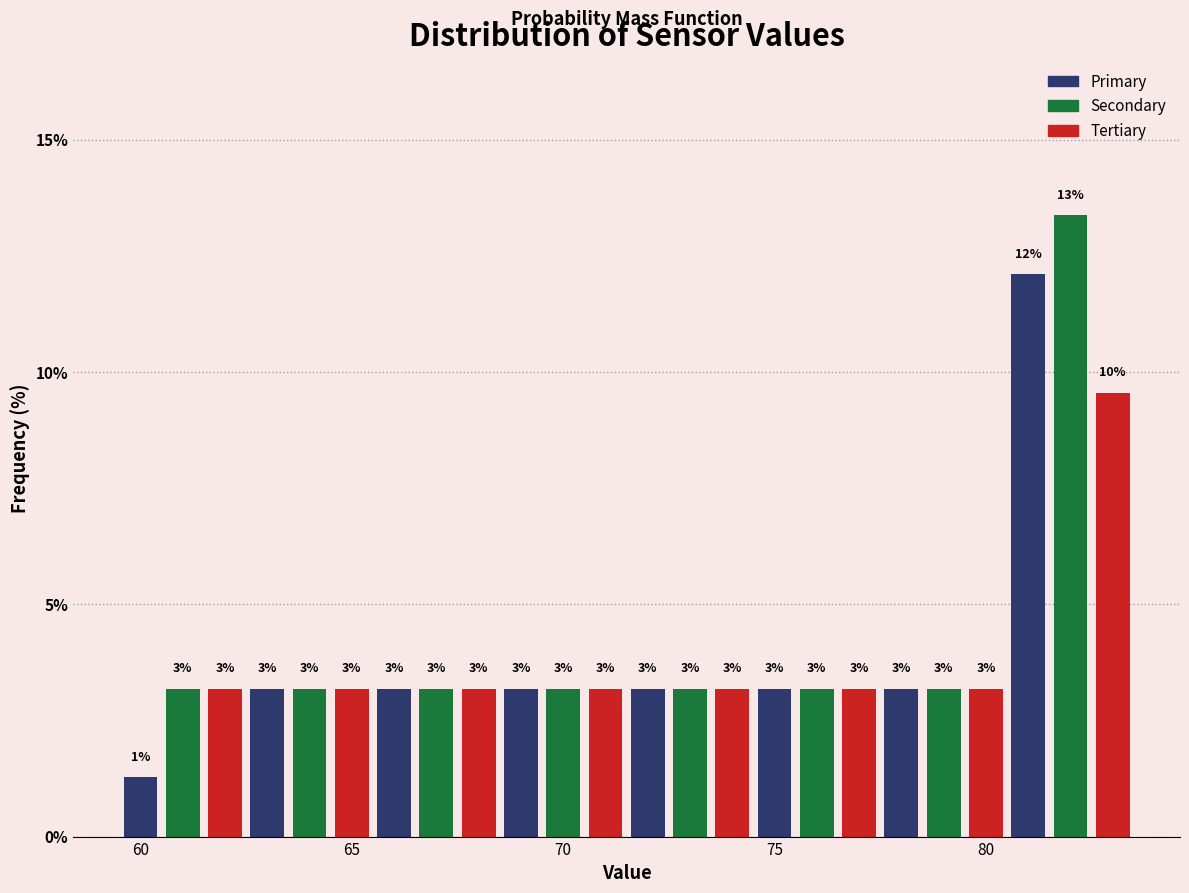

Read against the x-axis, roughly where is the centre of the tallest bar?

82.0